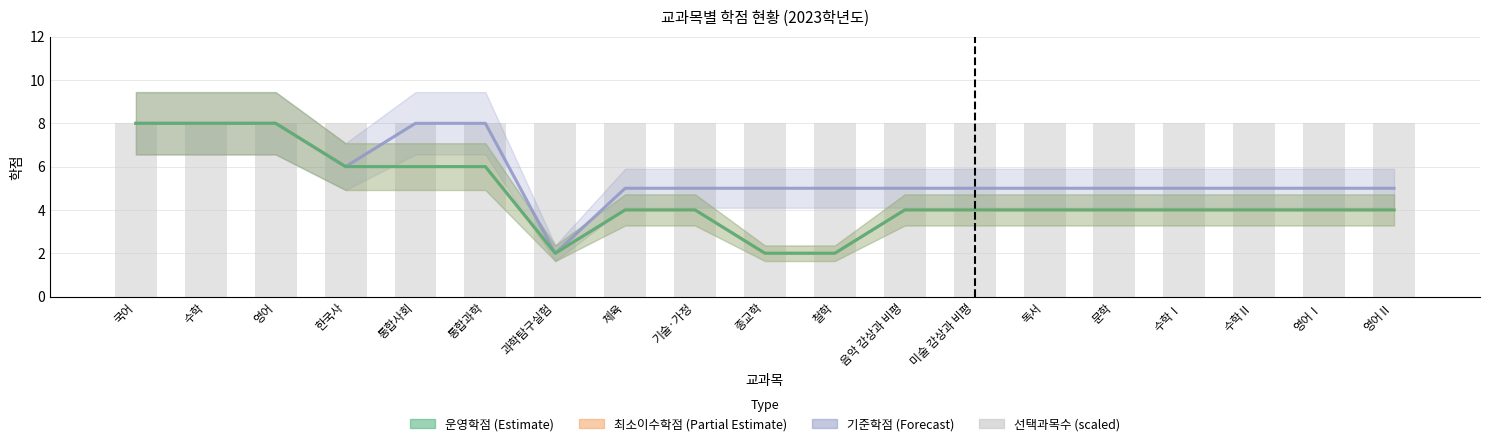

The value of 선택과목수(scaled) at 영어Ⅰ is 8. True or false?

True